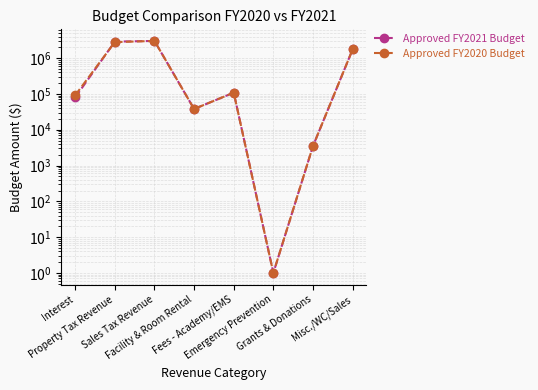

Where is the first local minimum for Approved FY2020 Budget?

Facility & Room Rental